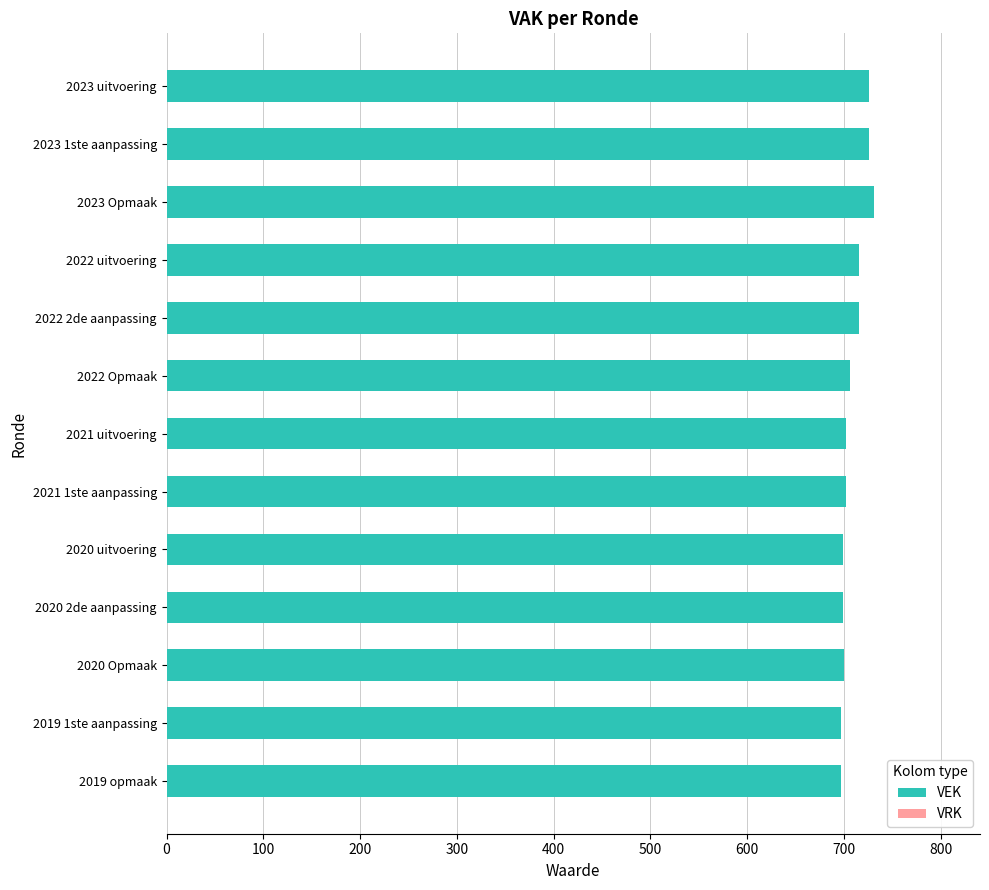

What is the value of the 11th bar from the top?

700